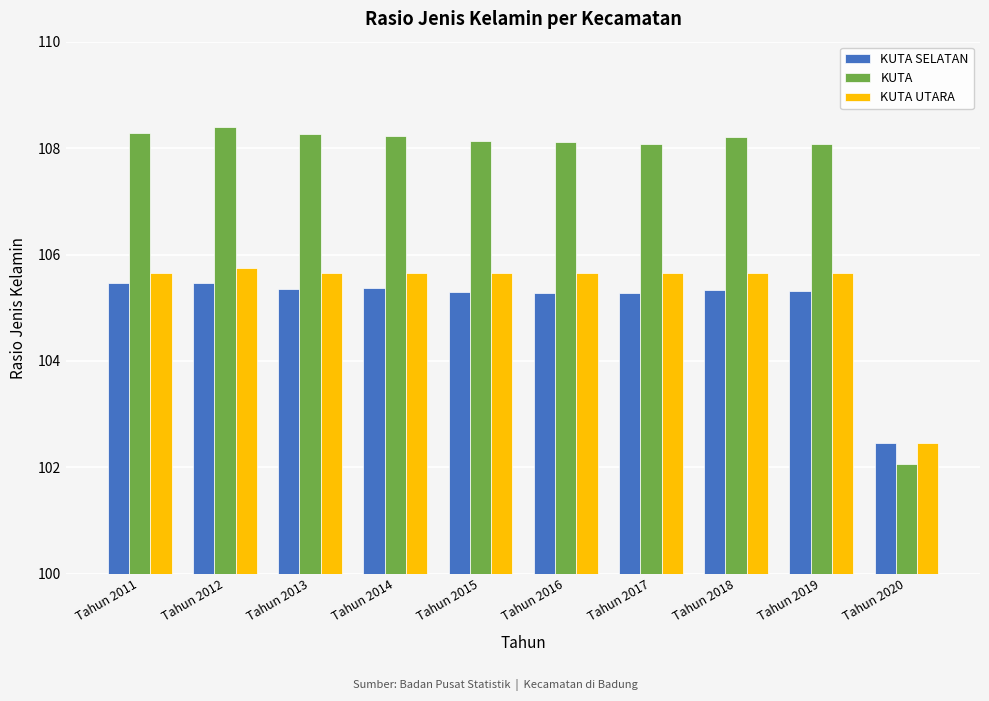

How many distinct data groups are displayed?

3